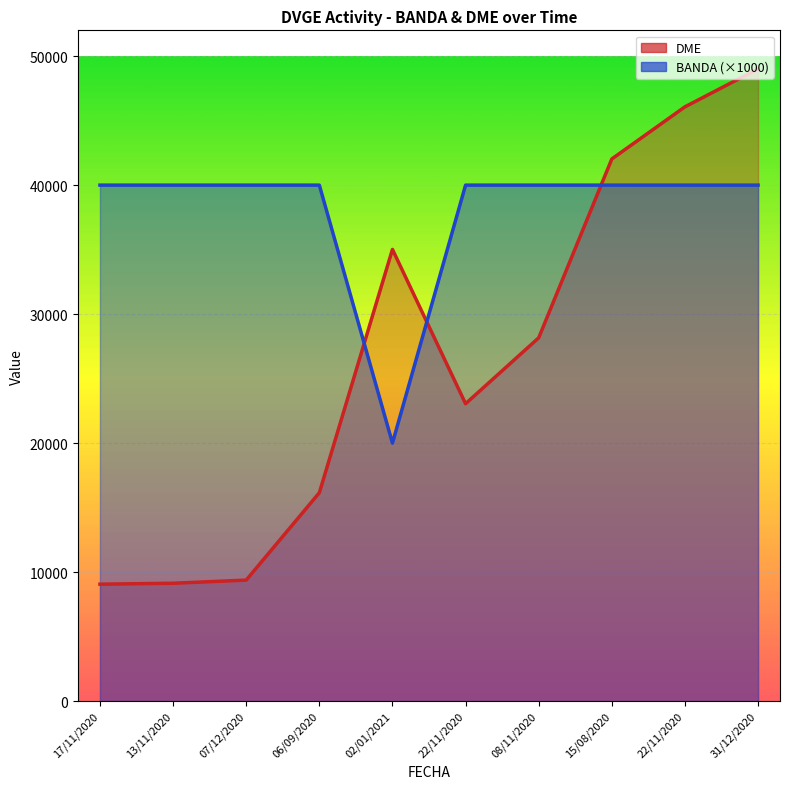

List the series in order of their peak value, highest first.

DME, BANDA